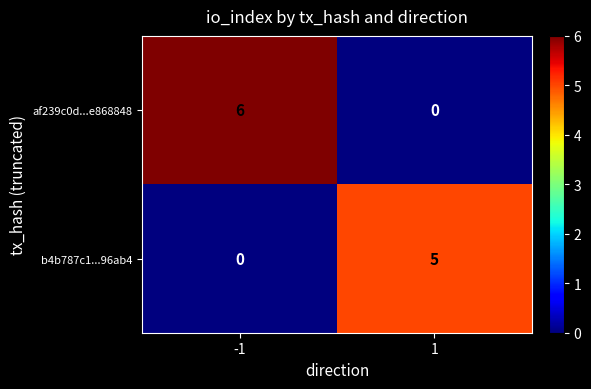

What is the difference between the af239c0d...e868848 values at -1 and 1?

6